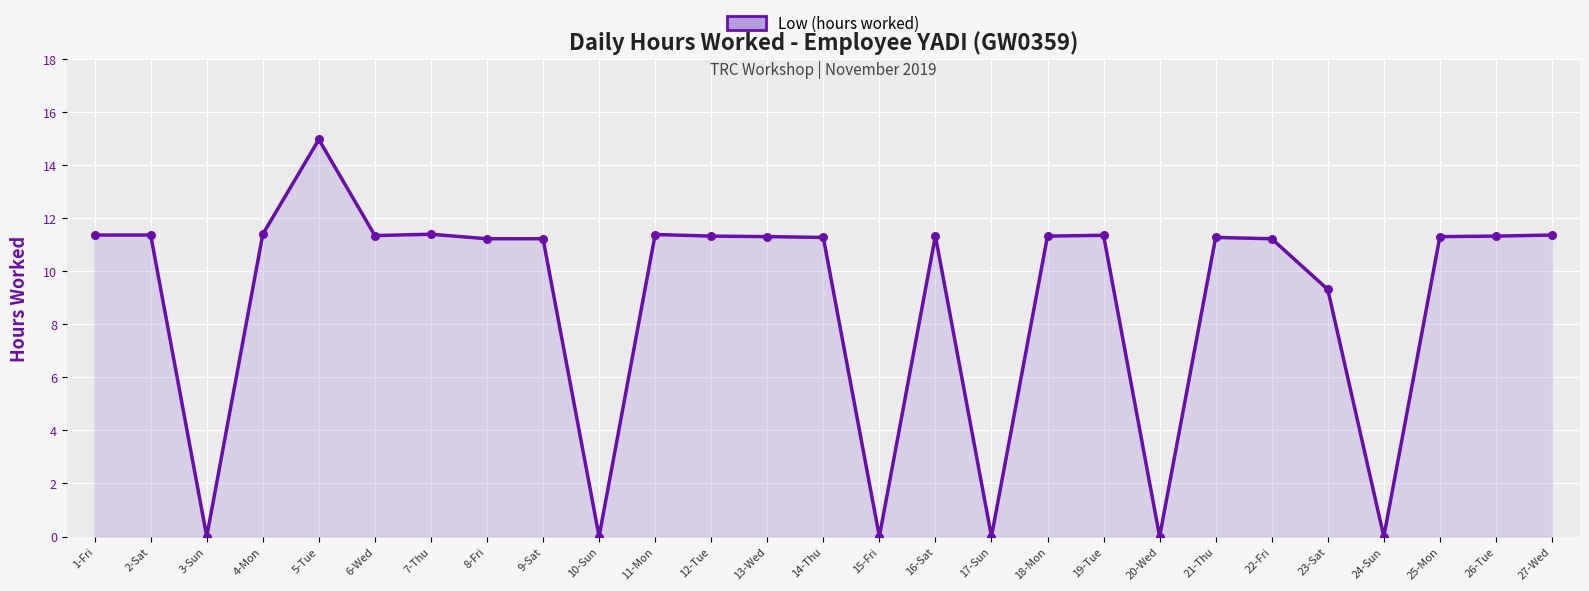

What is the change in value from 7-Thu to 16-Sat?

-0.1